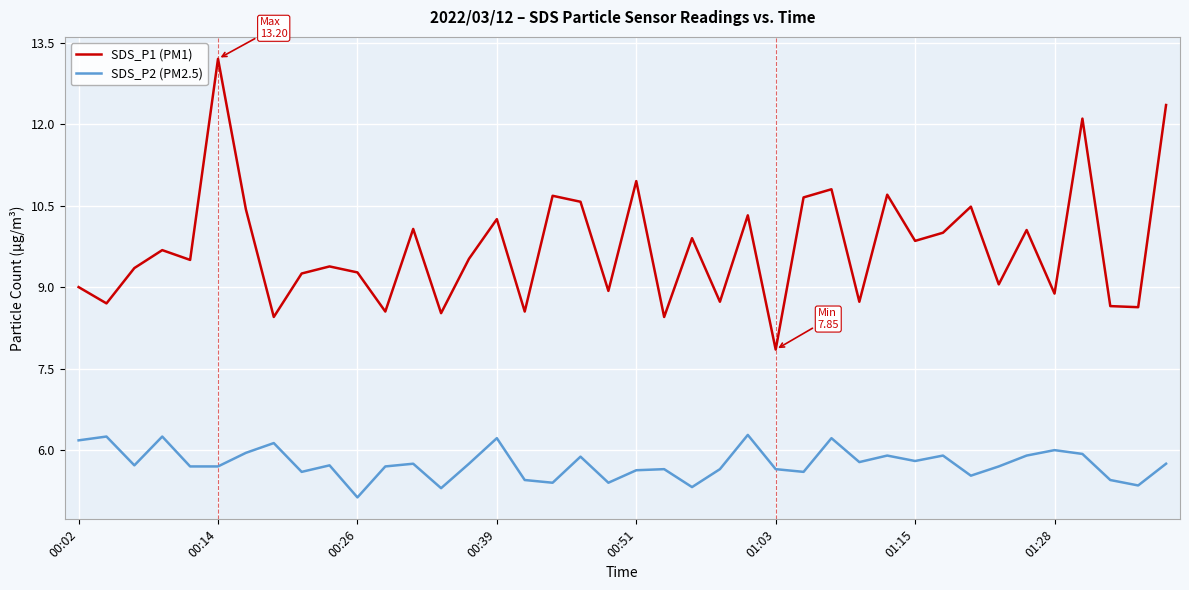

Does the chart have visible grid lines?

Yes